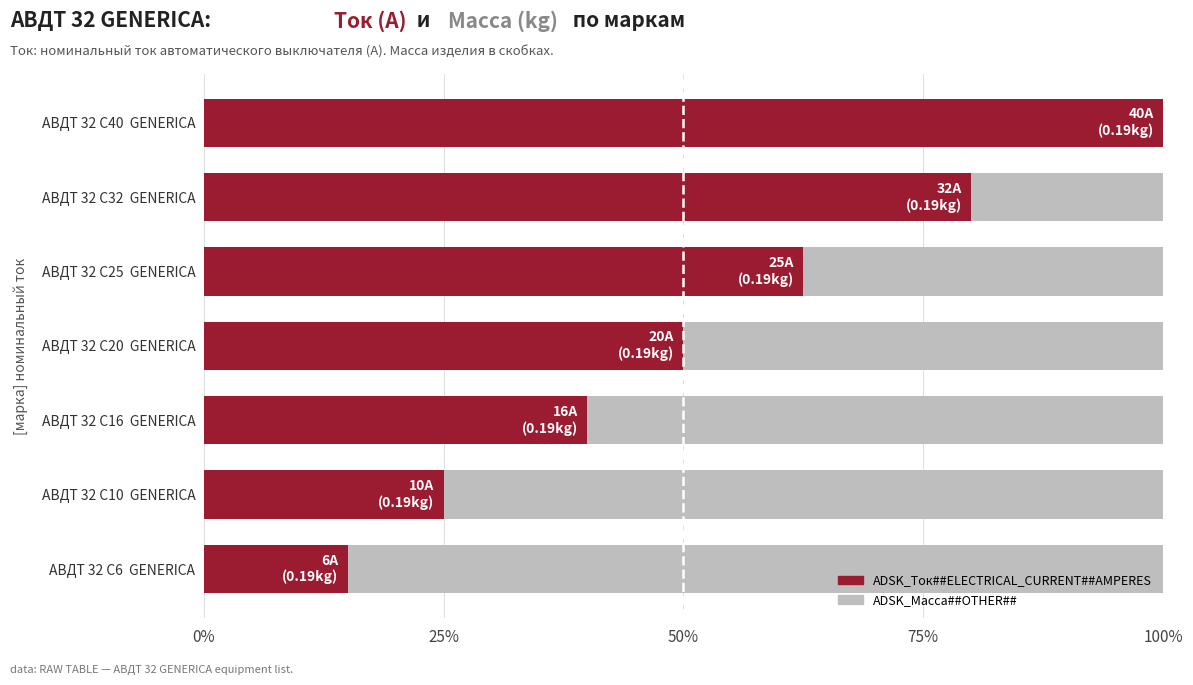

The ADSK_Ток##ELECTRICAL_CURRENT##AMPERES series shows 1.0 at АВДТ 32 C40 GENERICA. True or false?

True